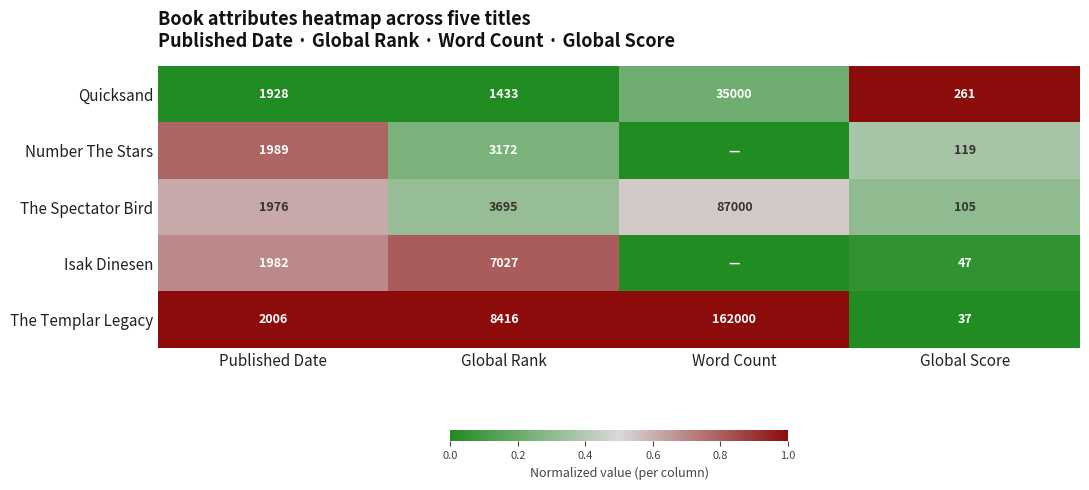

List the labels in order of The Templar Legacy value, smallest first.

Global Score, Published Date, Global Rank, Word Count